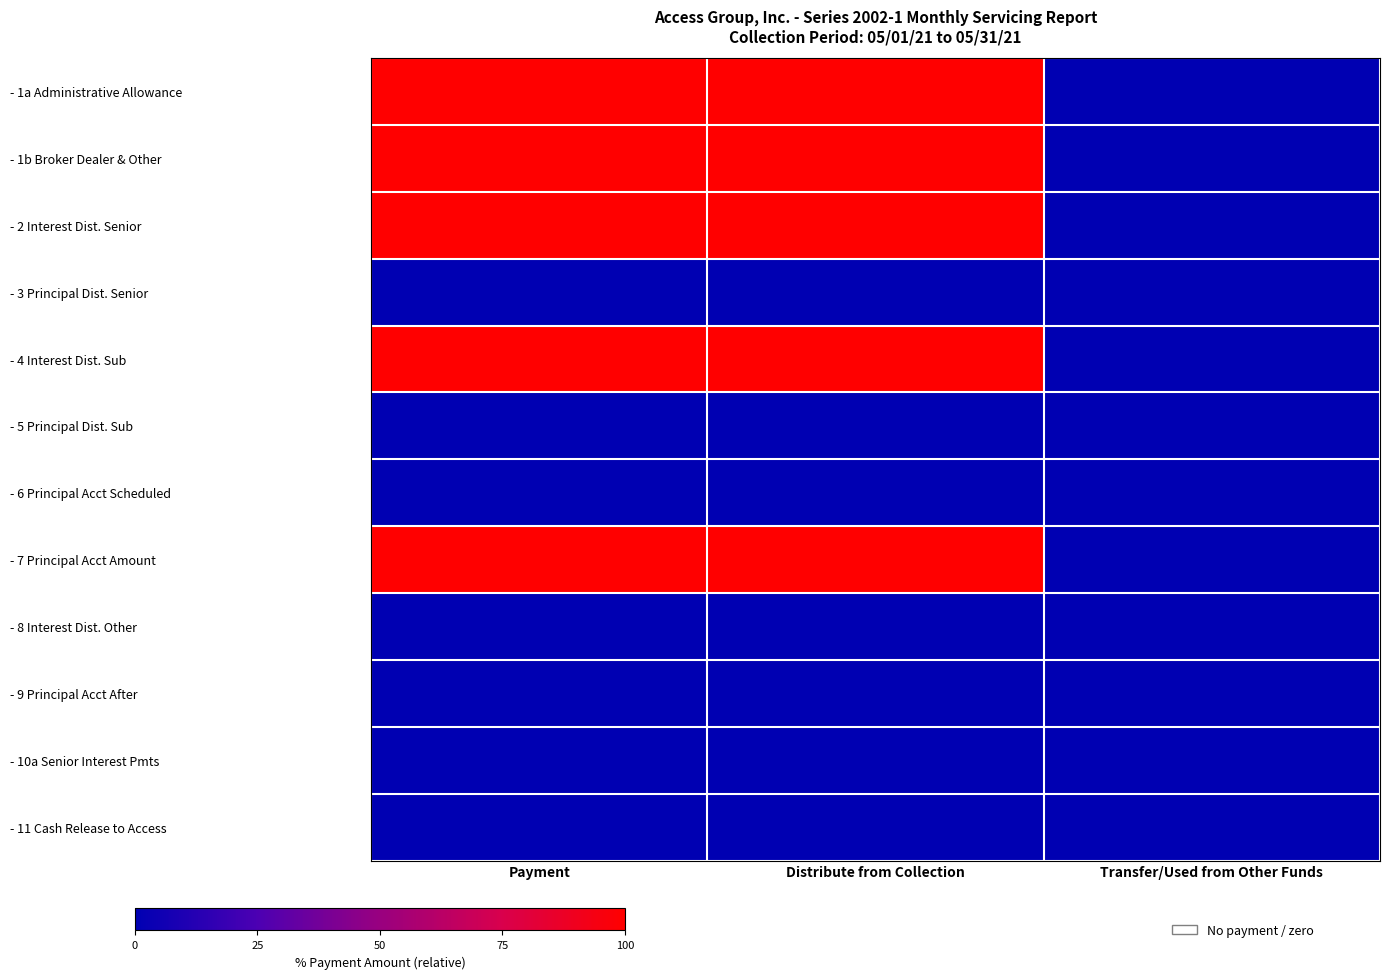

What is the greatest value displayed?

100